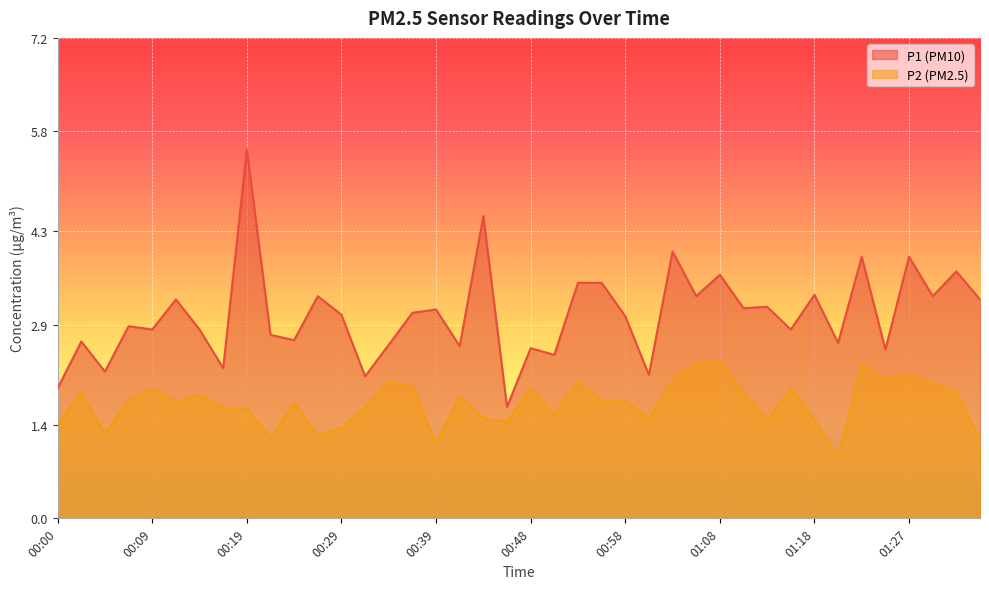

Rank the series at 00:34 from highest to lowest value.

P1, P2